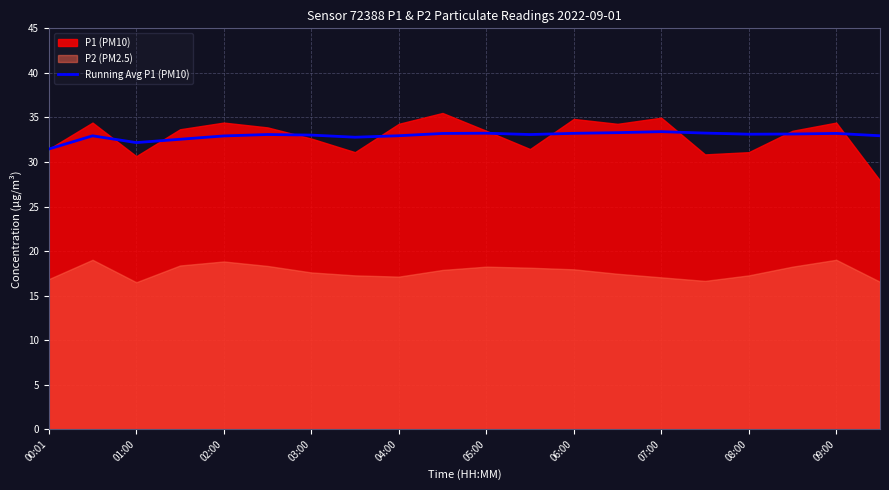

What is the maximum value for Running Avg P1 (PM10)?

33.4